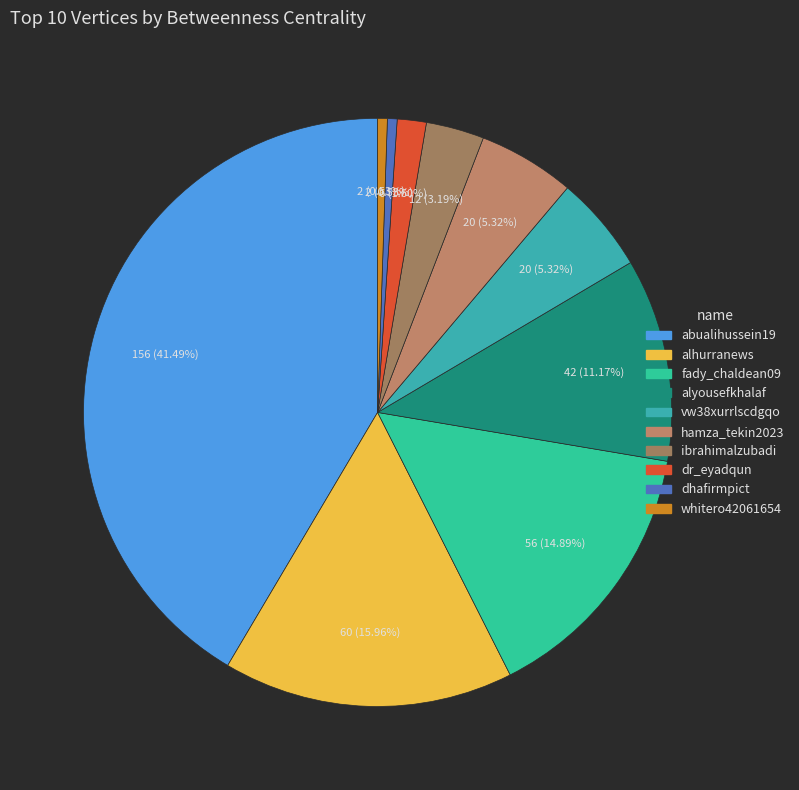

Between dr_eyadqun and alhurranews, which is larger?

alhurranews